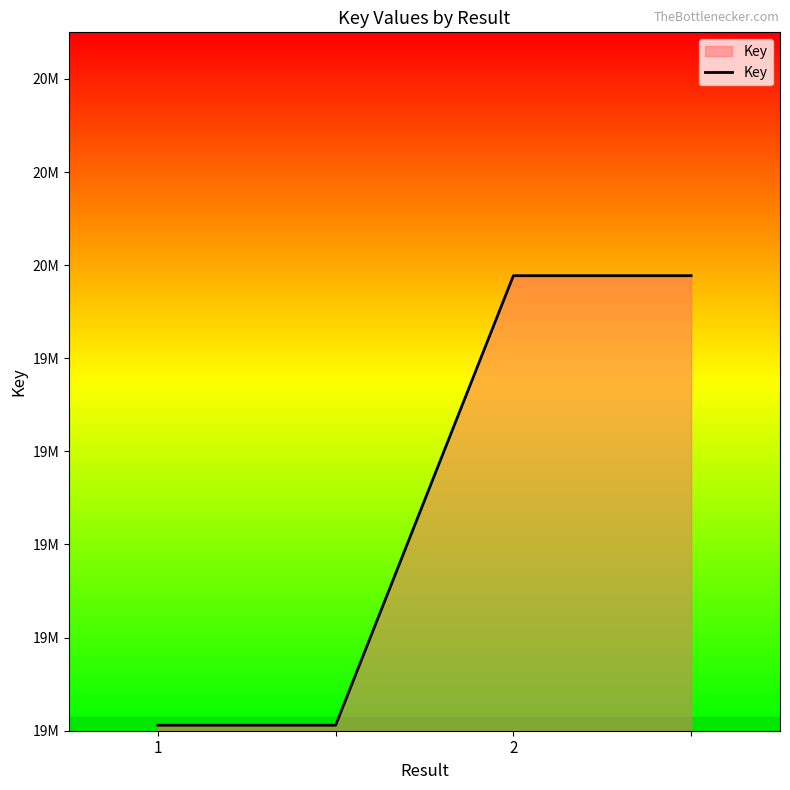

What is the difference between the maximum and minimum values?

965529